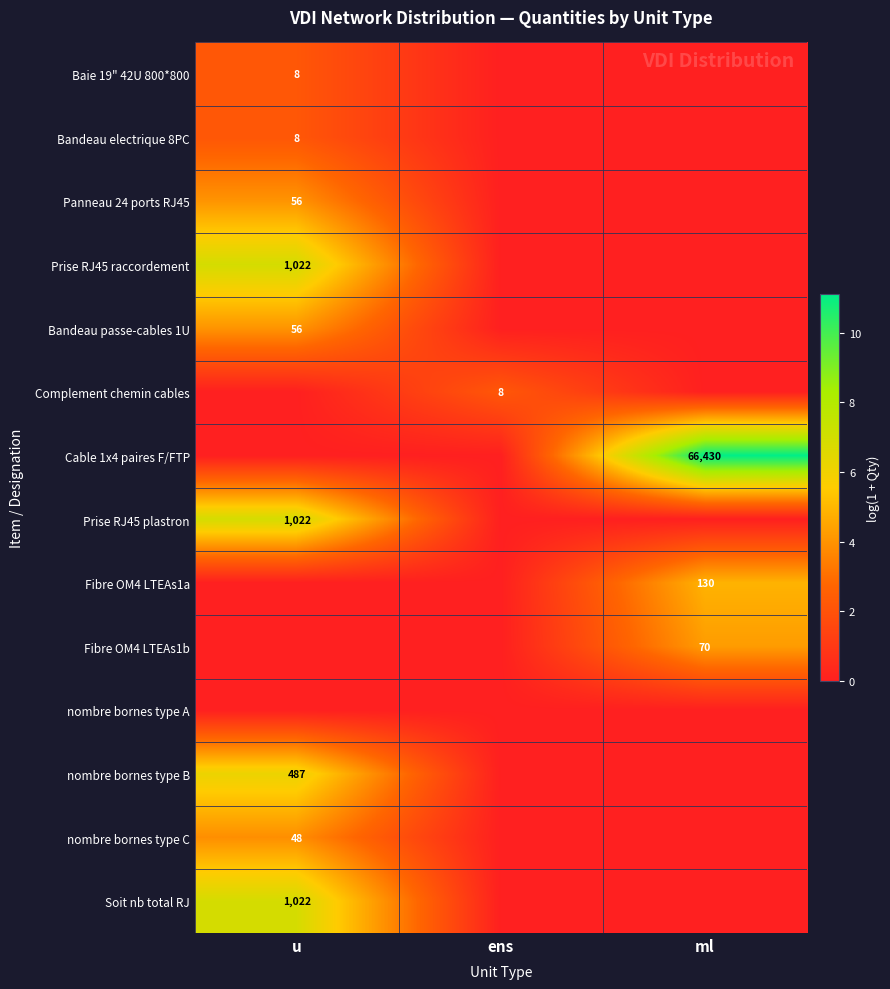

Which category has the highest value across all series?

ml